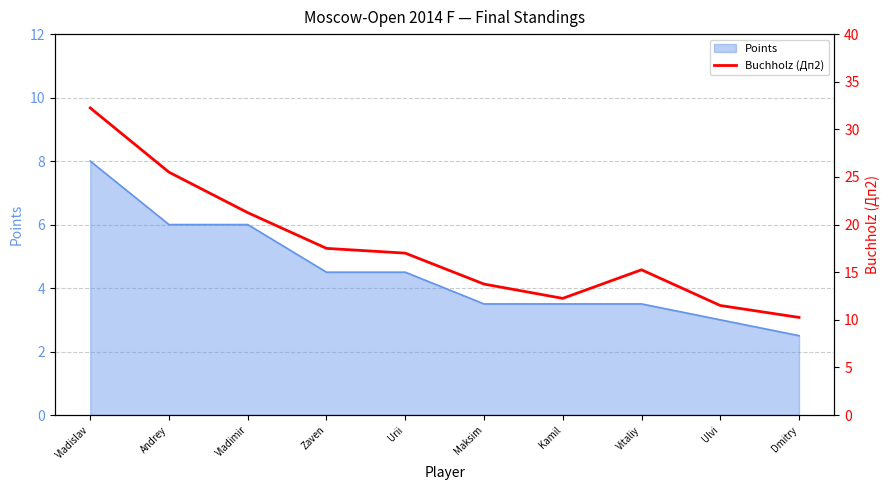

What is the label of the 5th point from the right?

Maksim